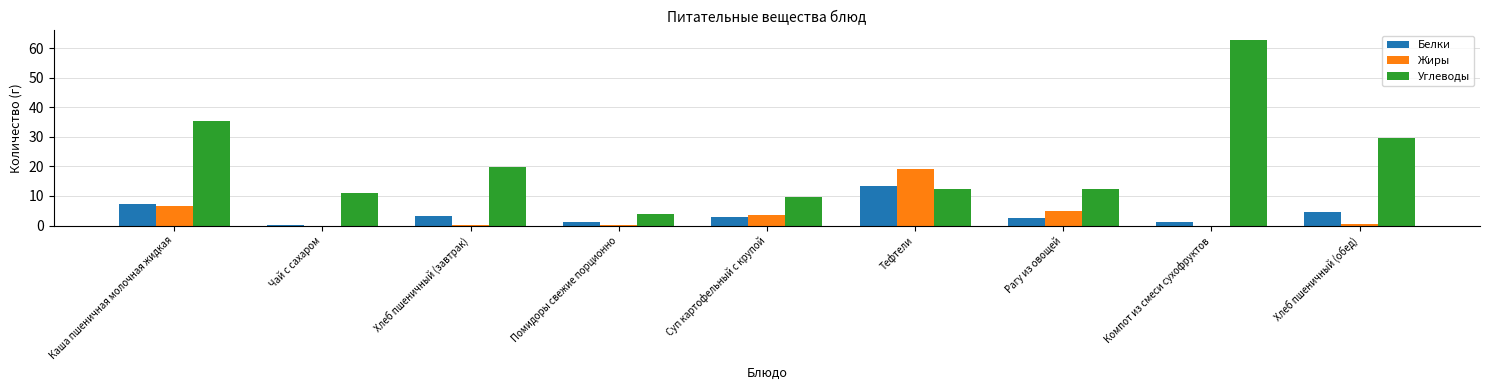

What is the average value of the Углеводы series?

21.9